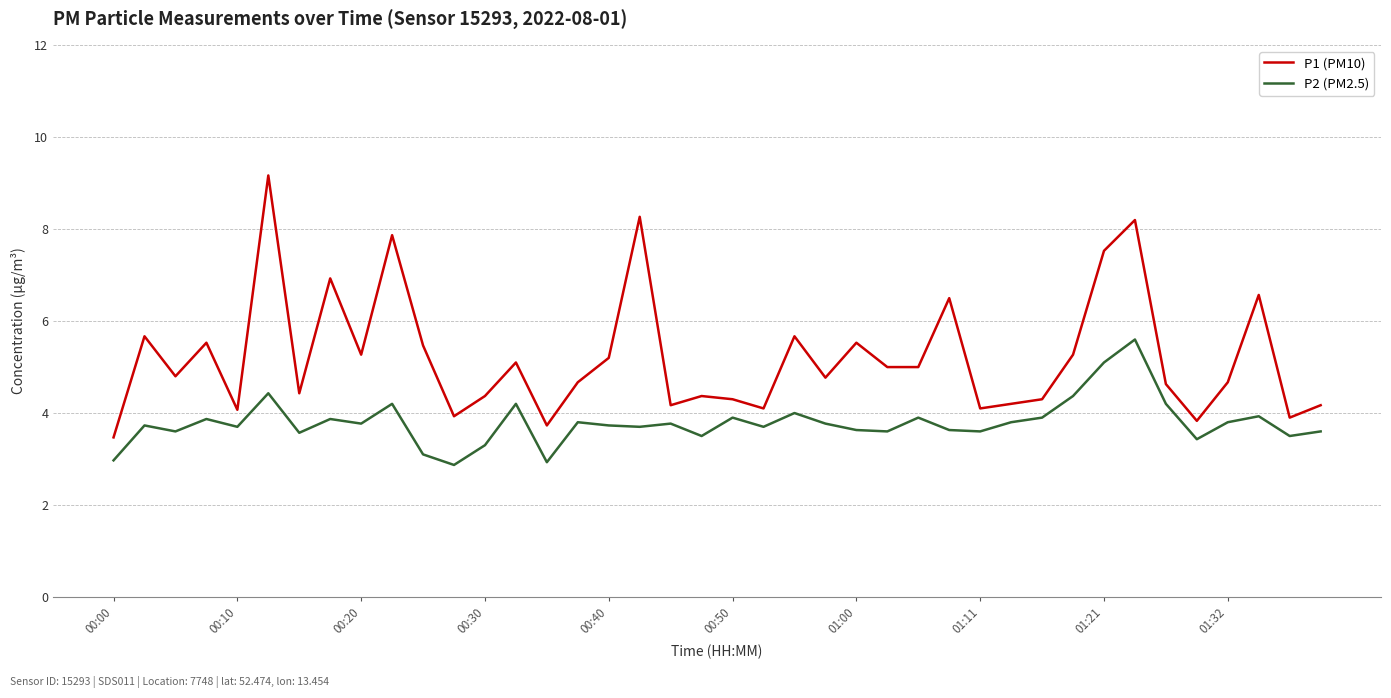

What is the average value of the P1 (PM10) series?

5.2